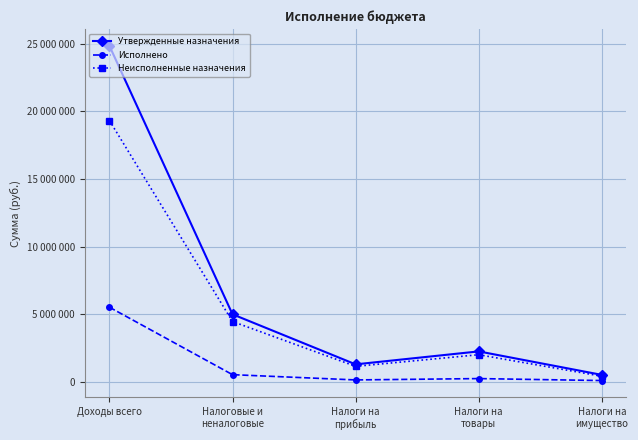

What is the label of the 5th point from the right?

Доходы всего